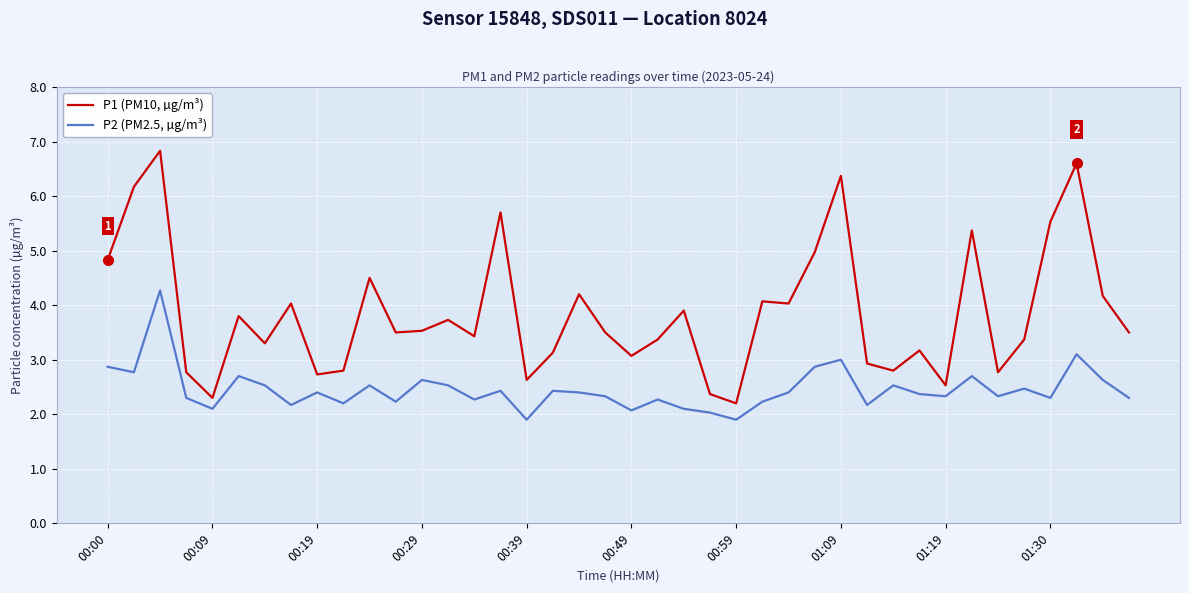

Which series has the largest range (max minus min)?

P1 (PM10, µg/m³)